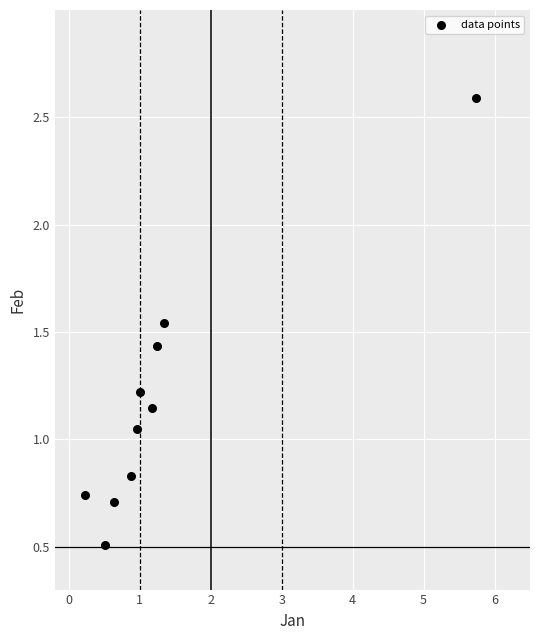

What is the average Y value?

1.2